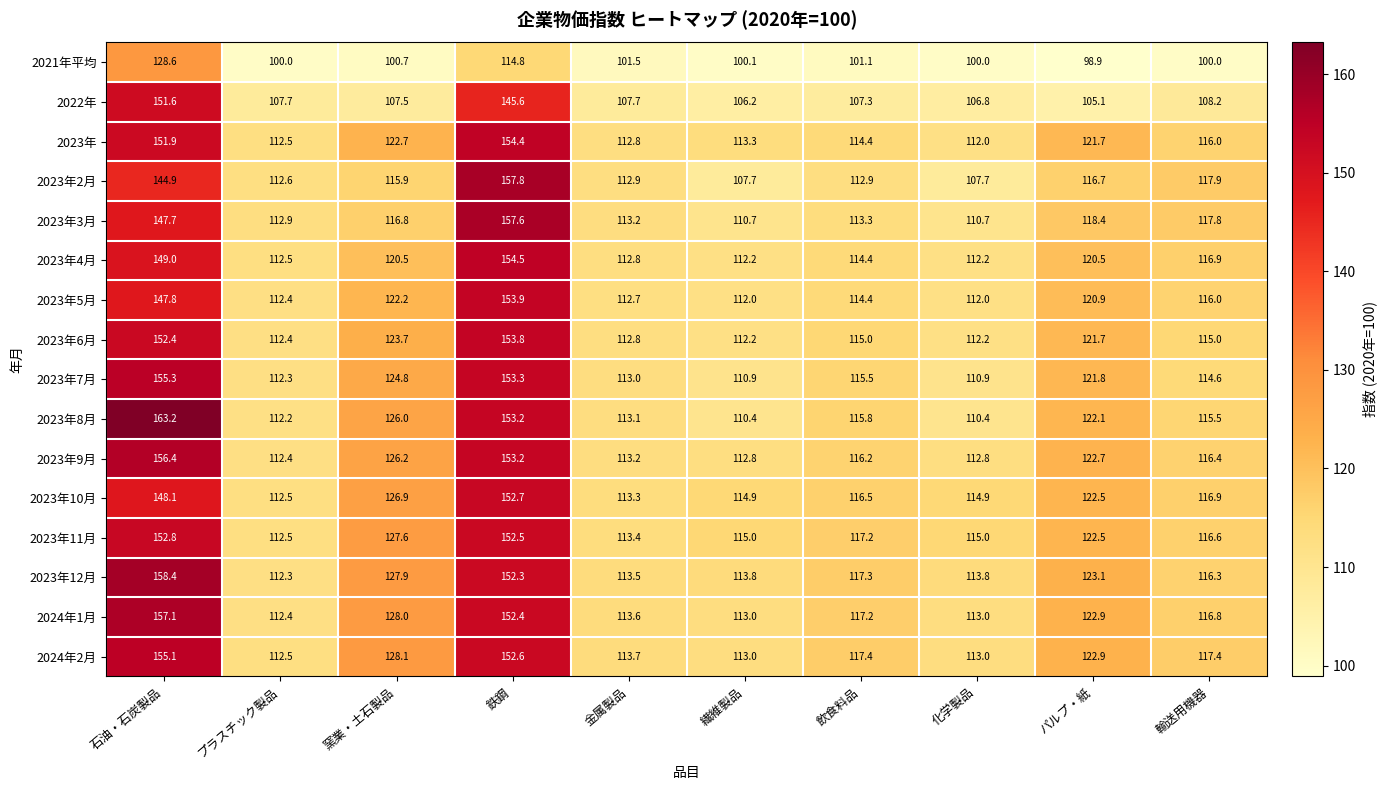

What is the total value across all series at 石油・石炭製品?

2420.3